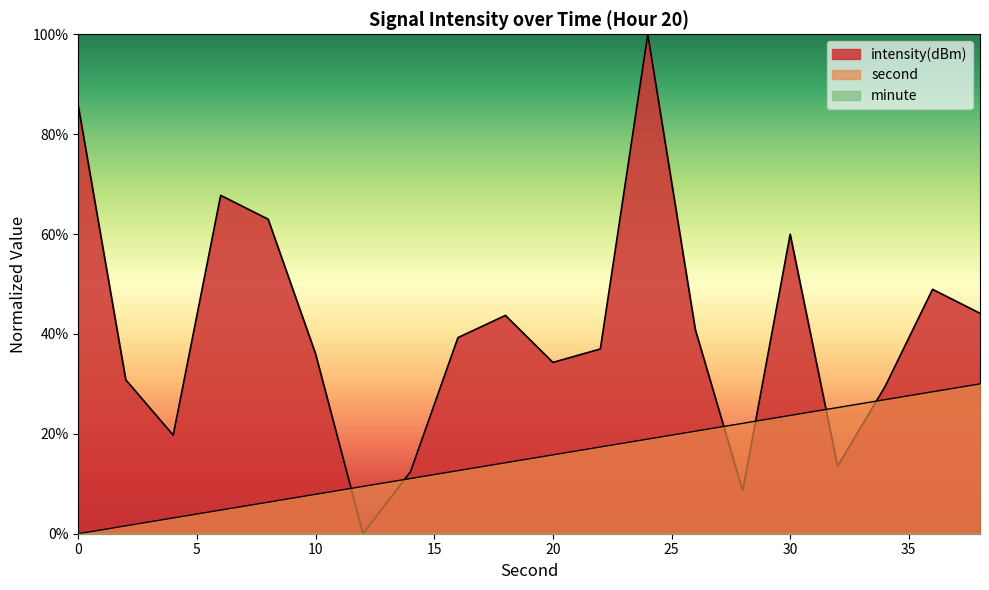

How many values in intensity(dBm) are above zero?

19